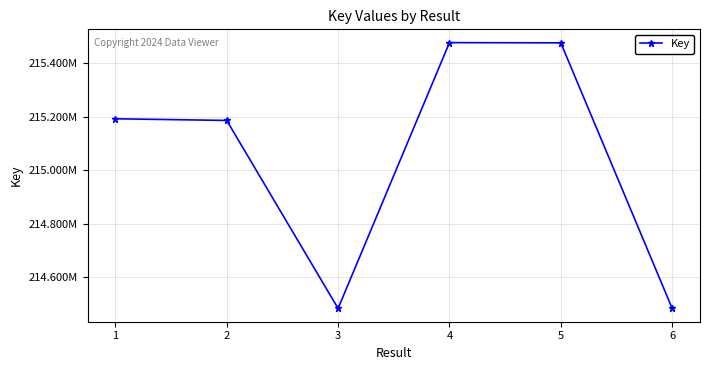

Is this an area chart (filled region under the line)?

No